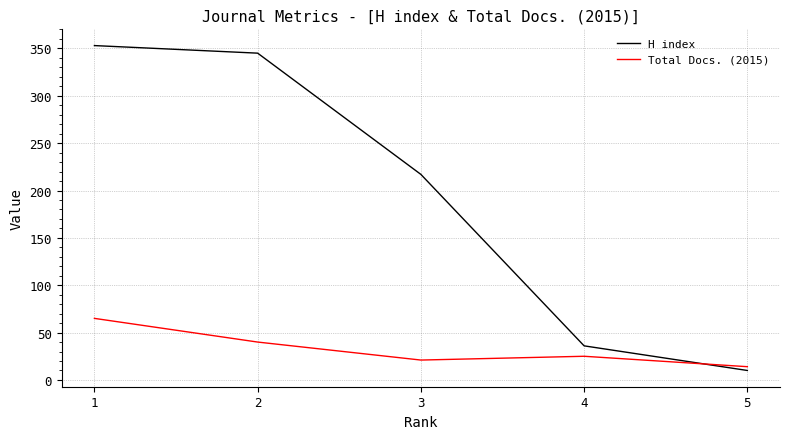

What is the maximum value for Total Docs. (2015)?

65